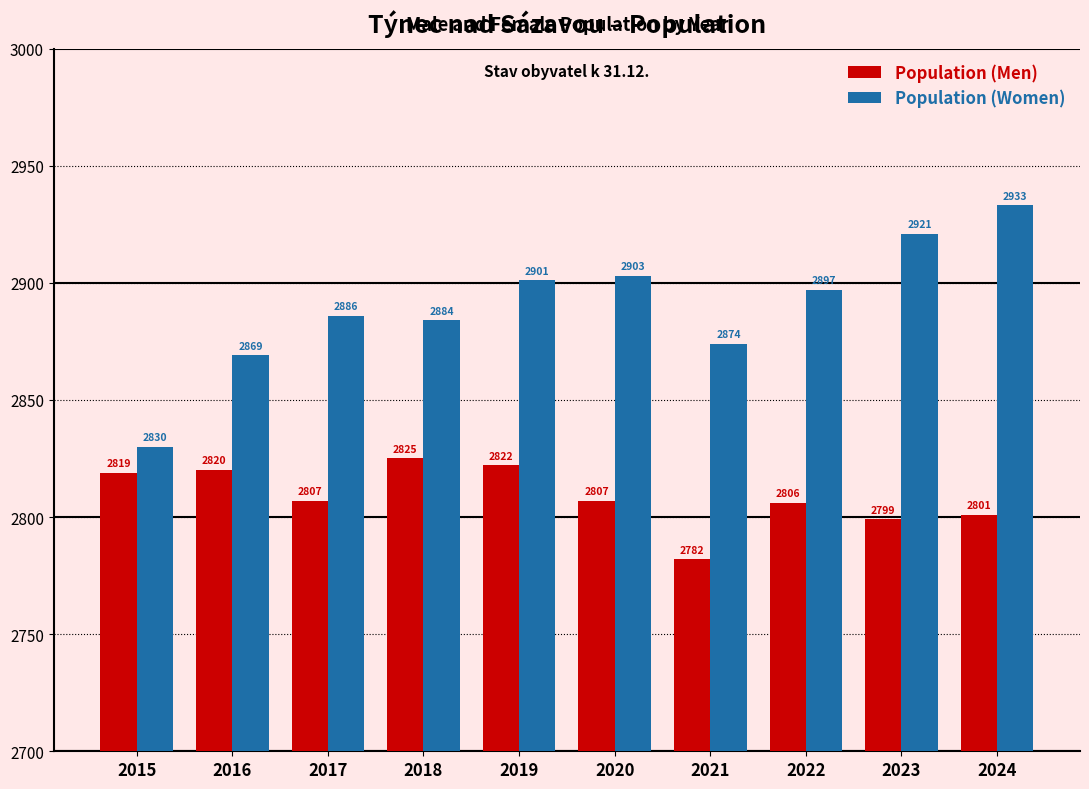

Is the value of Population (Men) at 2020 greater than the value of Population (Women) at 2017?

No